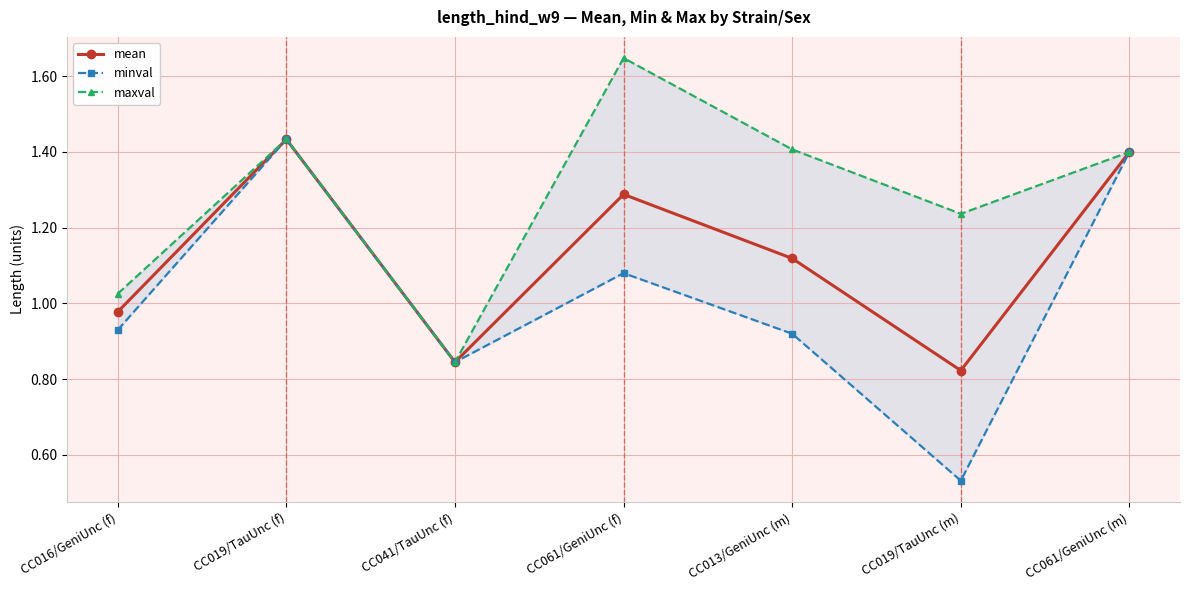

How many categories are shown in the chart?

7